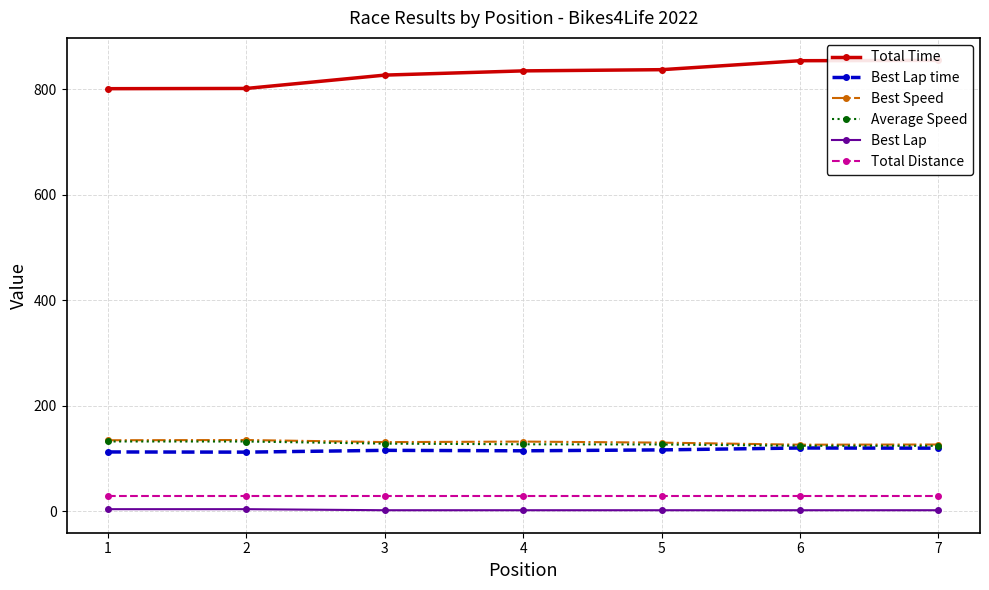

What is the spread (max minus min) of values at 7?

853.2